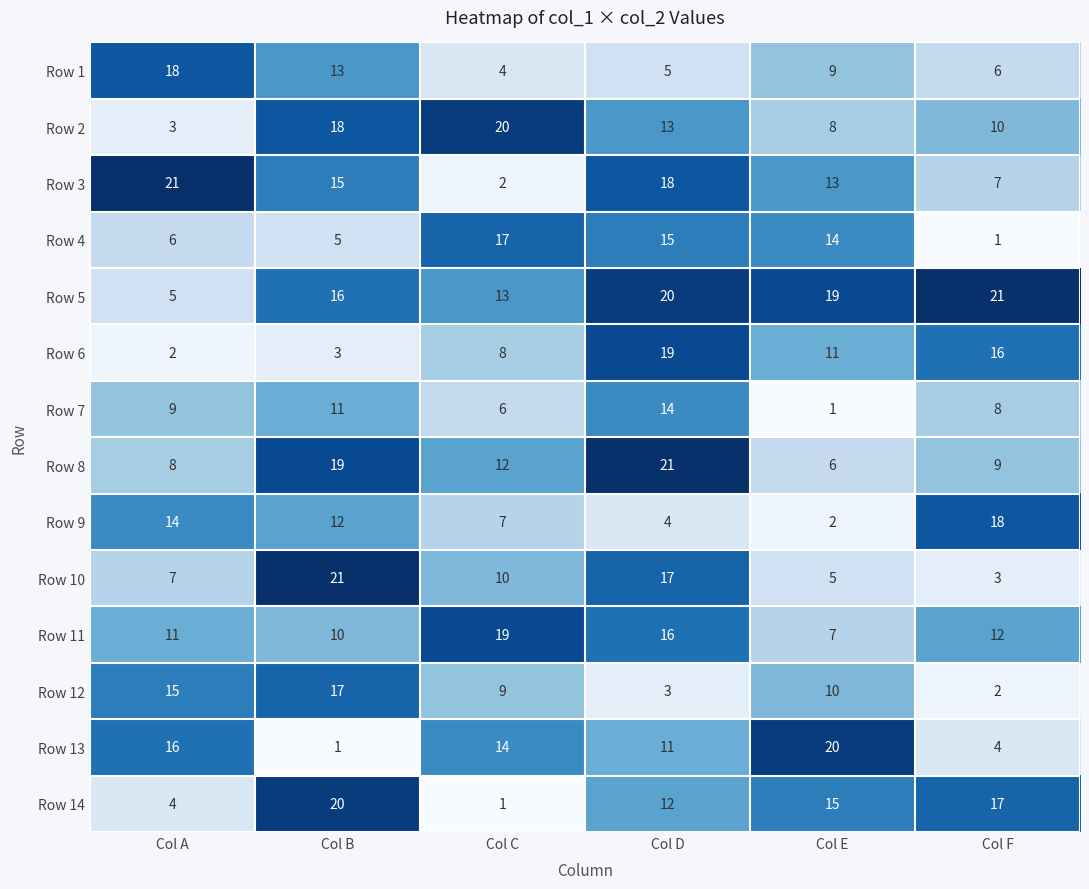

What is the spread (max minus min) of values at Col A?

19